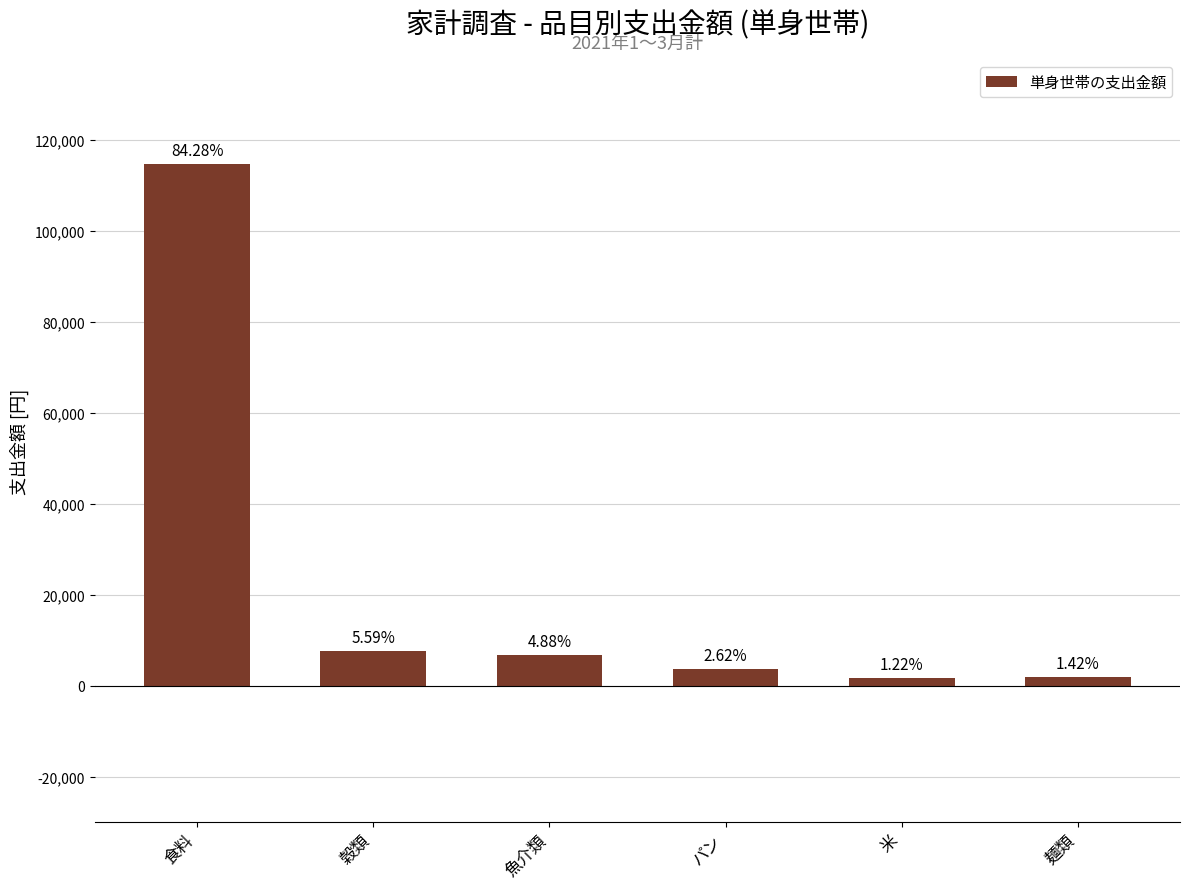

Rank the categories by value from highest to lowest.

食料, 穀類, 魚介類, パン, 麺類, 米